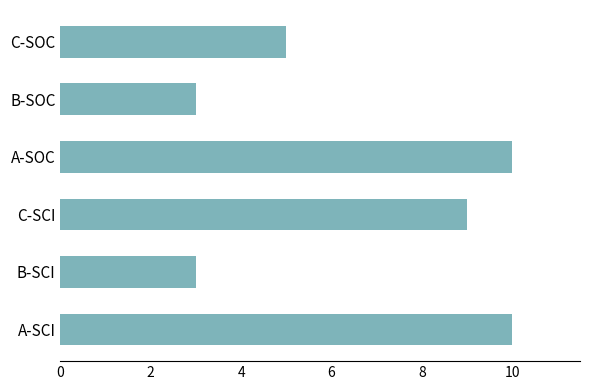

What is the greatest value displayed?

10